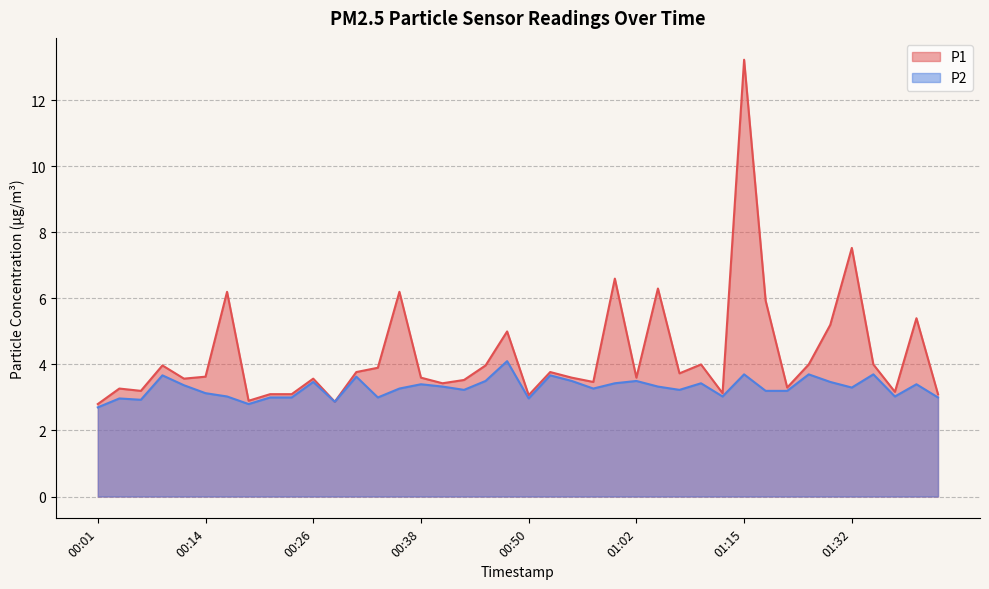

Where is the first local minimum for P2?

00:06